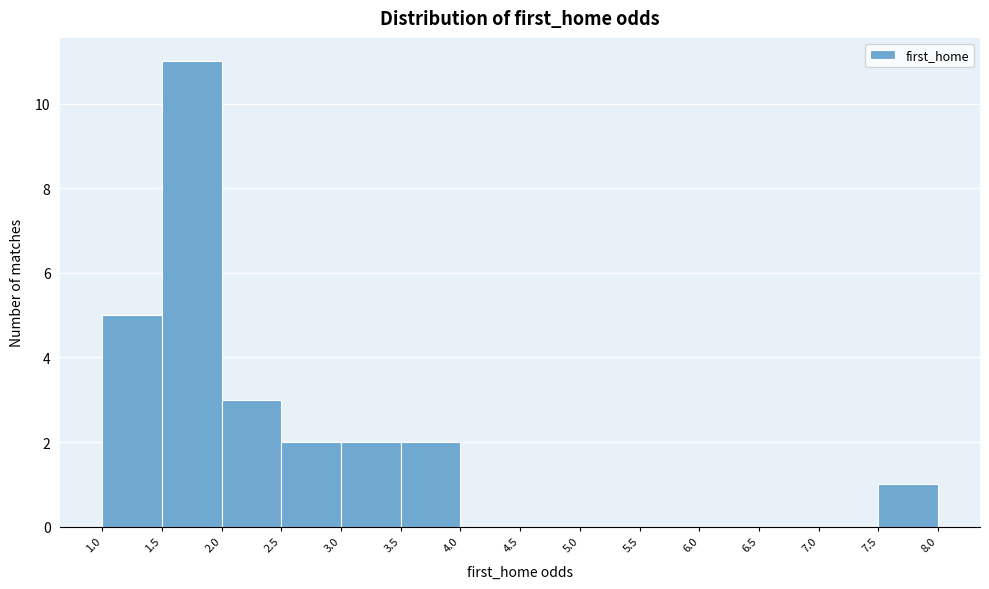

Reading left to right, transcribe this chart: for each bar, give the range it covers on the x-axis and its height. The values are not printed on the chart, so give them approximately, as read against the axis.

1.0 to 1.5: 5
1.5 to 2.0: 11
2.0 to 2.5: 3
2.5 to 3.0: 2
3.0 to 3.5: 2
3.5 to 4.0: 2
4.0 to 4.5: 0
4.5 to 5.0: 0
5.0 to 5.5: 0
5.5 to 6.0: 0
6.0 to 6.5: 0
6.5 to 7.0: 0
7.0 to 7.5: 0
7.5 to 8.0: 1